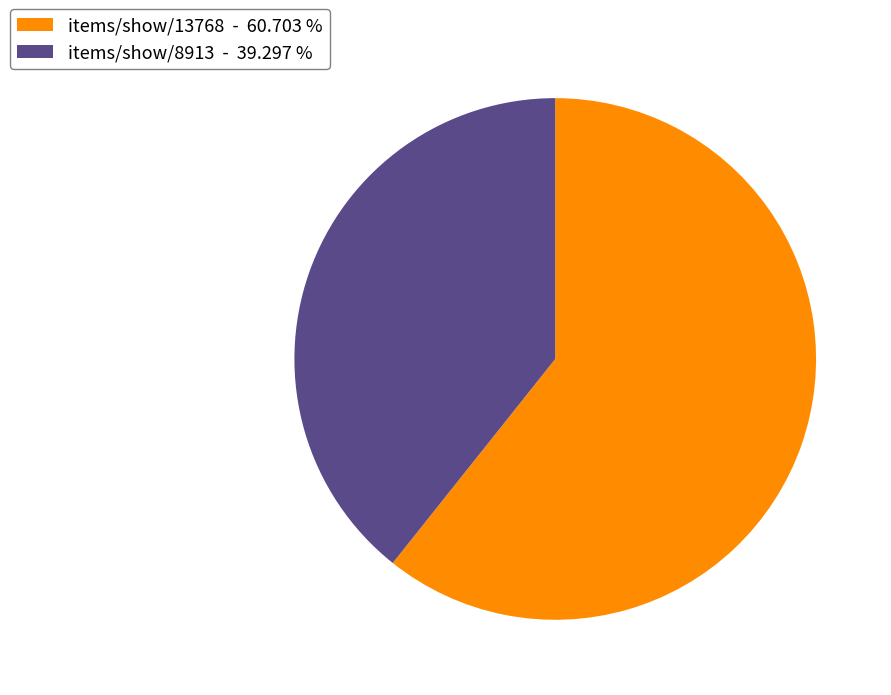

True or false: items/show/13768 accounts for 61% of the total.

True